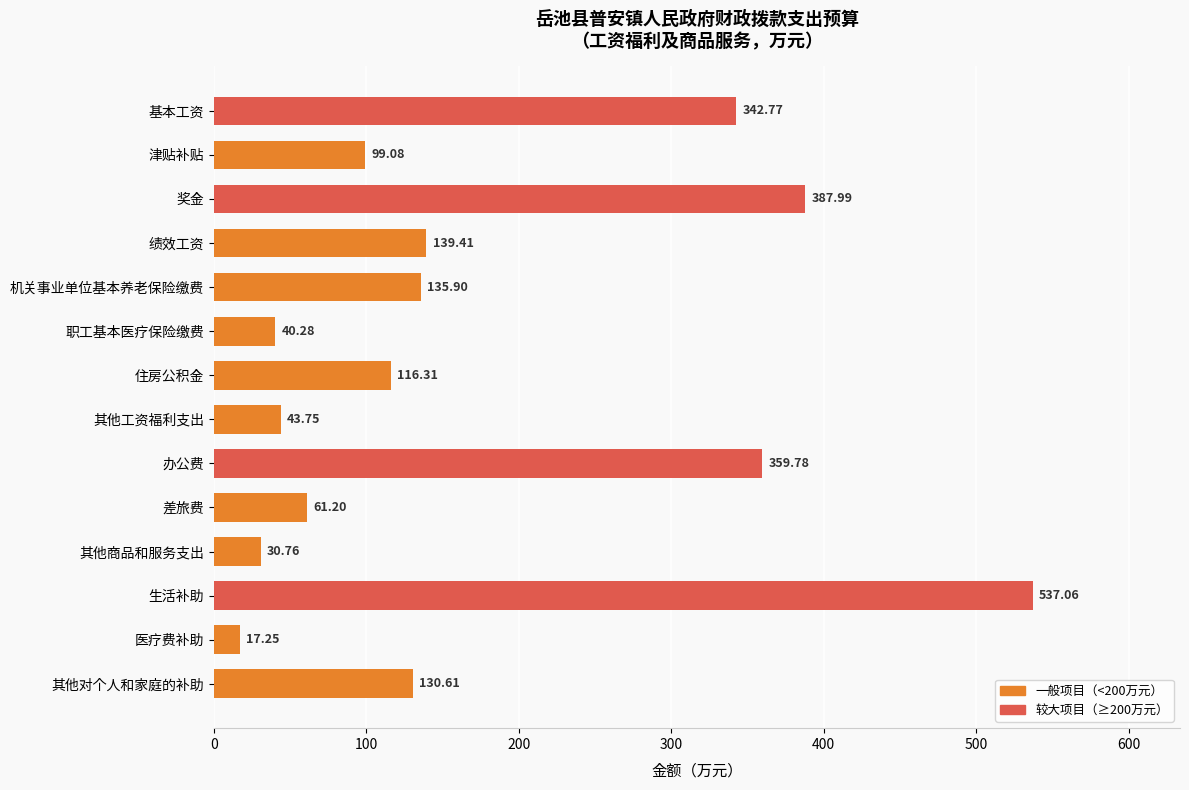

Does the chart contain stacked bars?

No